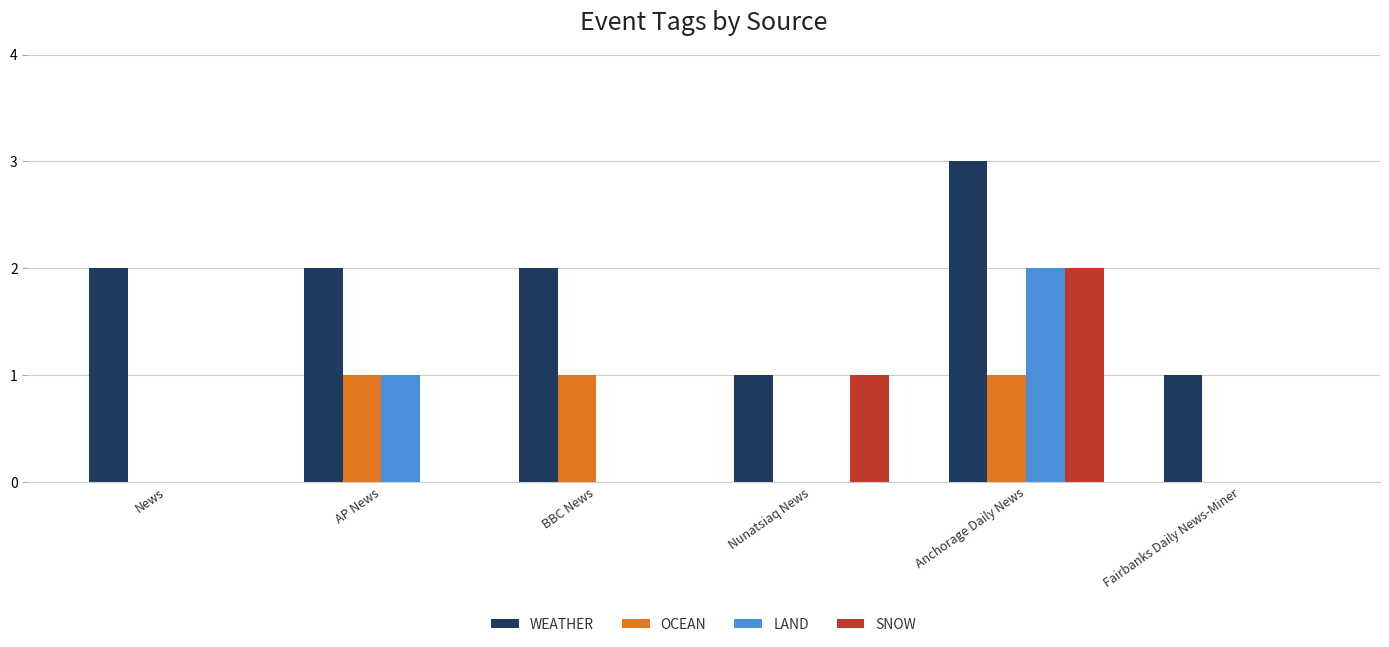

What is the maximum value shown in the chart?

3